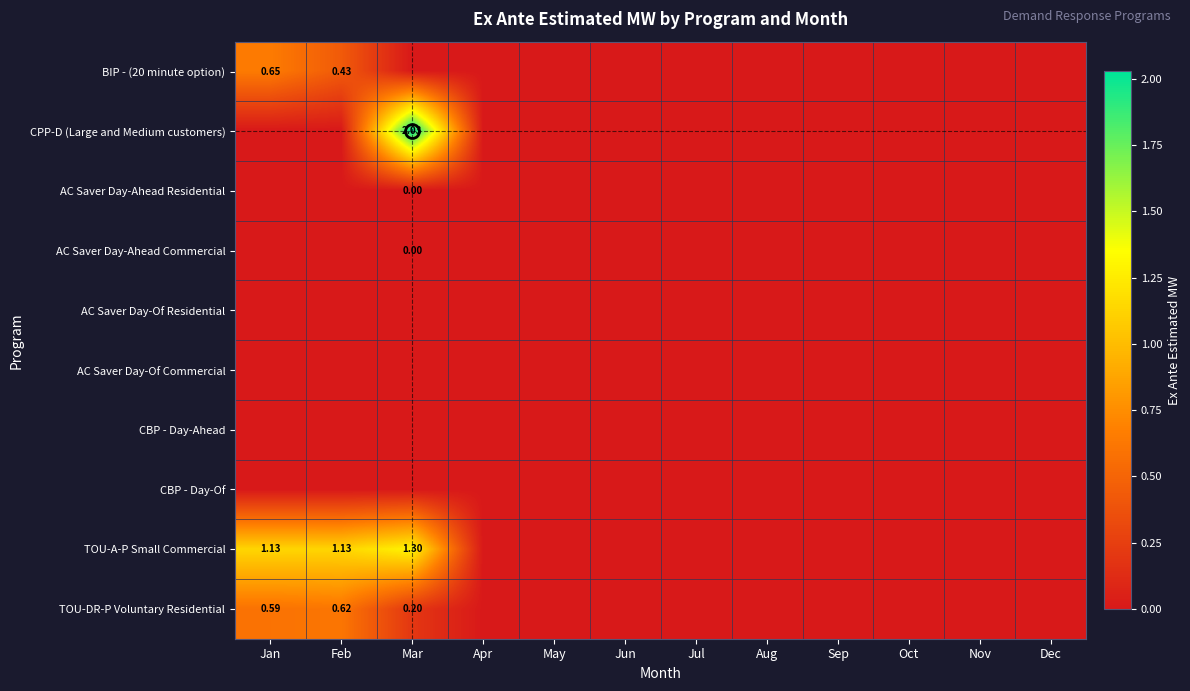

At how many categories does at least one series exceed 1?

3